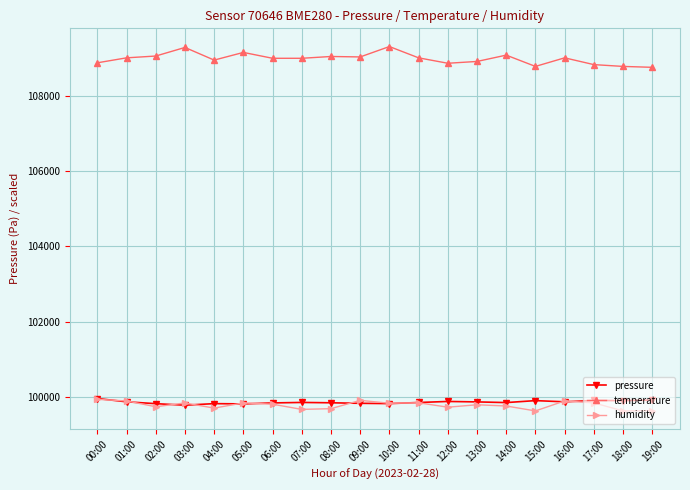

At how many categories does at least one series exceed 103259?

20